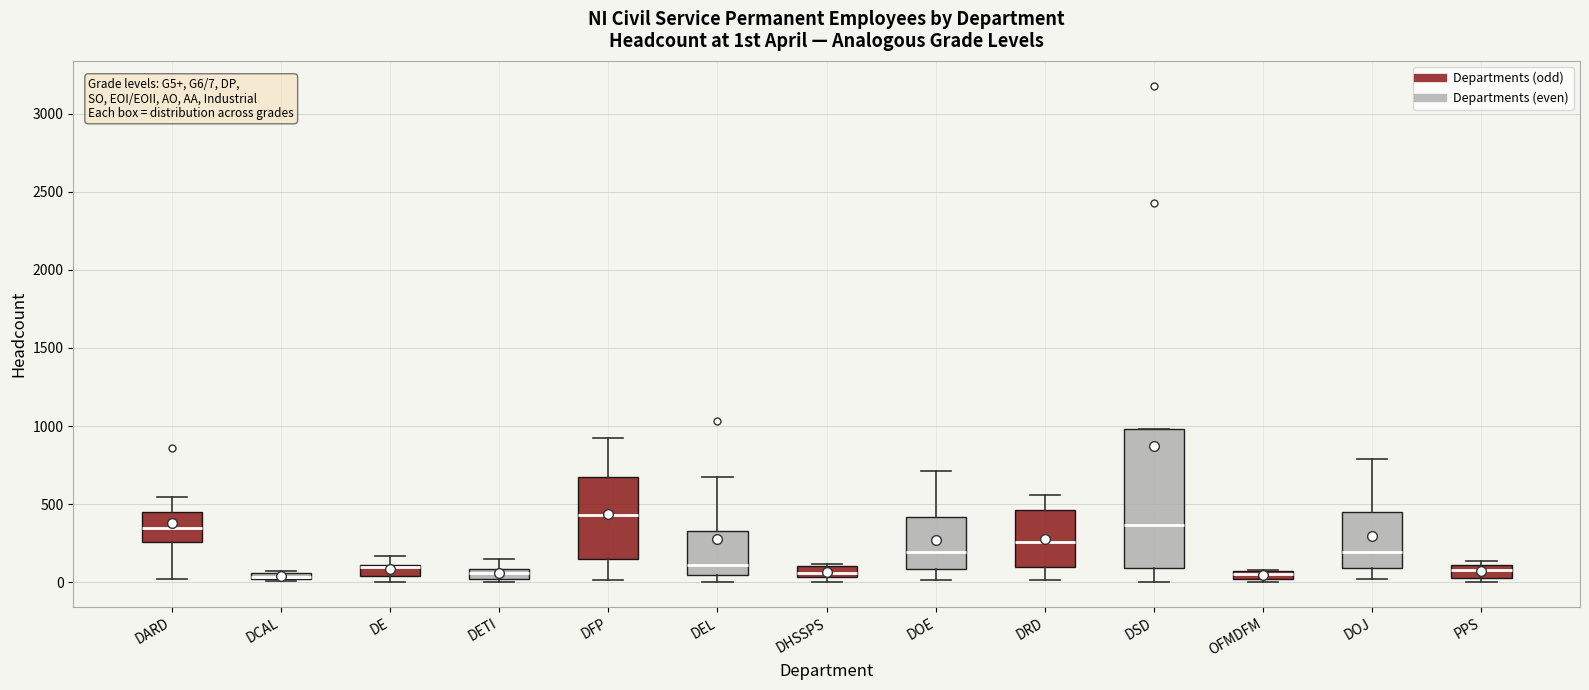

Comparing the boxes themselves (not the whiskers), which one is the tallest?

DSD